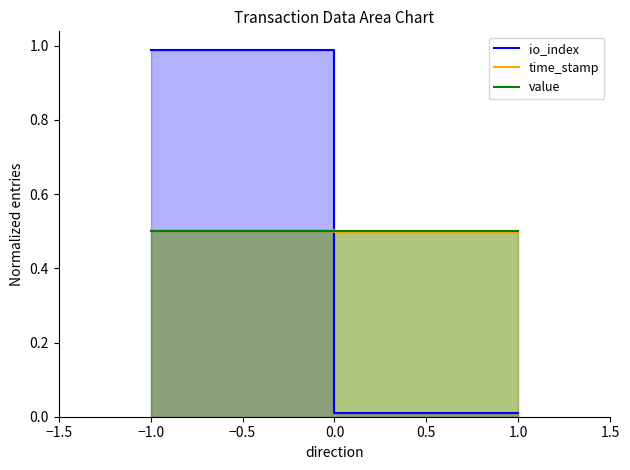

Count the time_stamp values in the range 0 to 1.

2